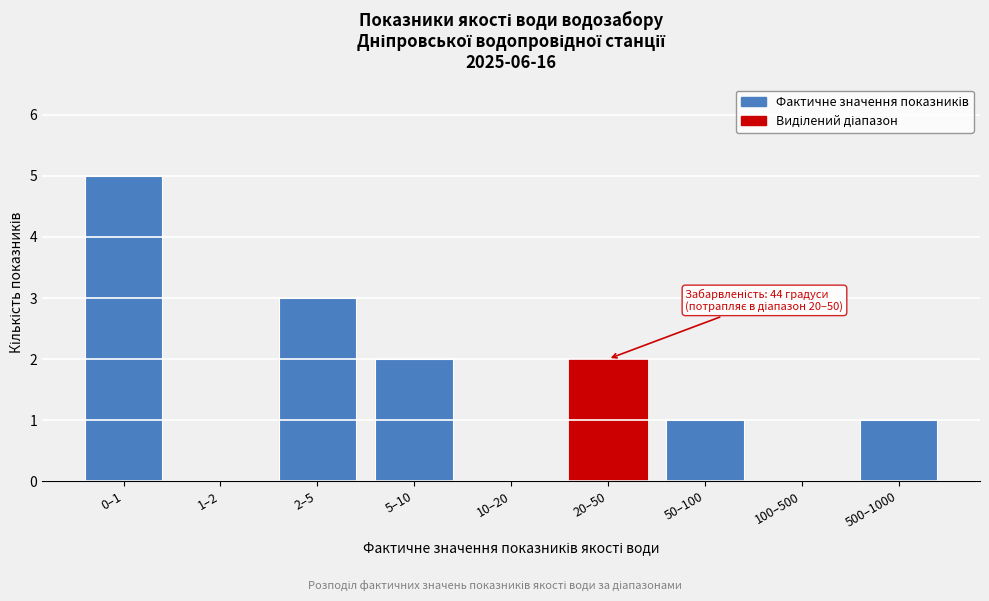

Reading right to left, transcribe all the data shown in this chart.

500–1000=1	100–500=0	50–100=1	20–50=2	10–20=0	5–10=2	2–5=3	1–2=0	0–1=5